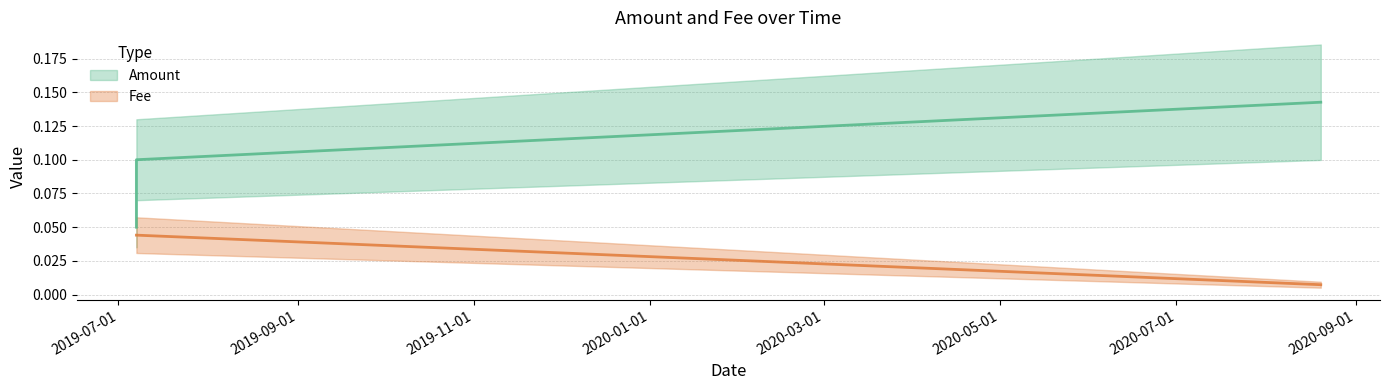

The value at 2019-07-07 04:34:26 is 0.1. True or false?

True